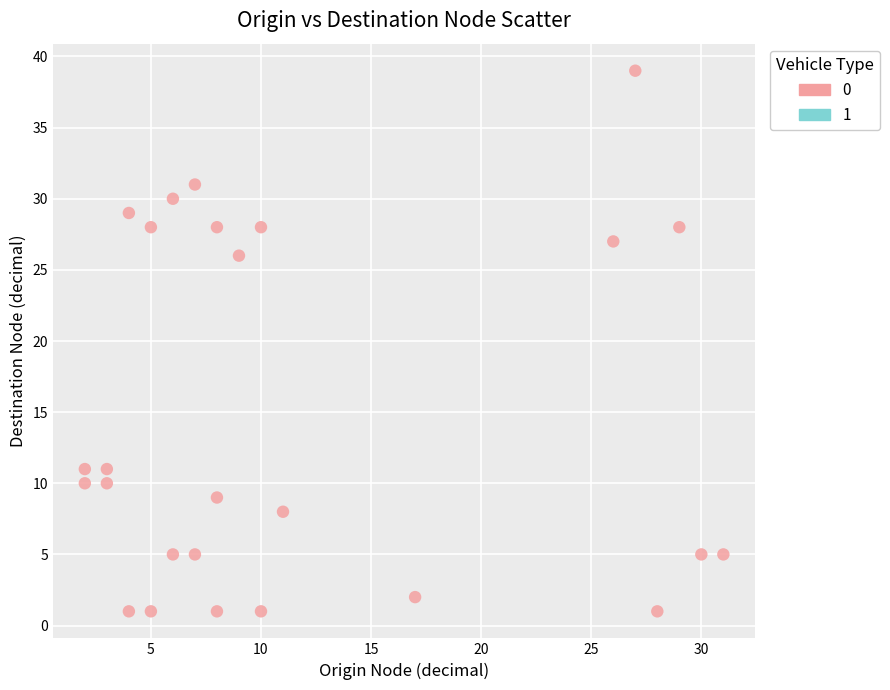

What is the range of X values (max minus min)?

29